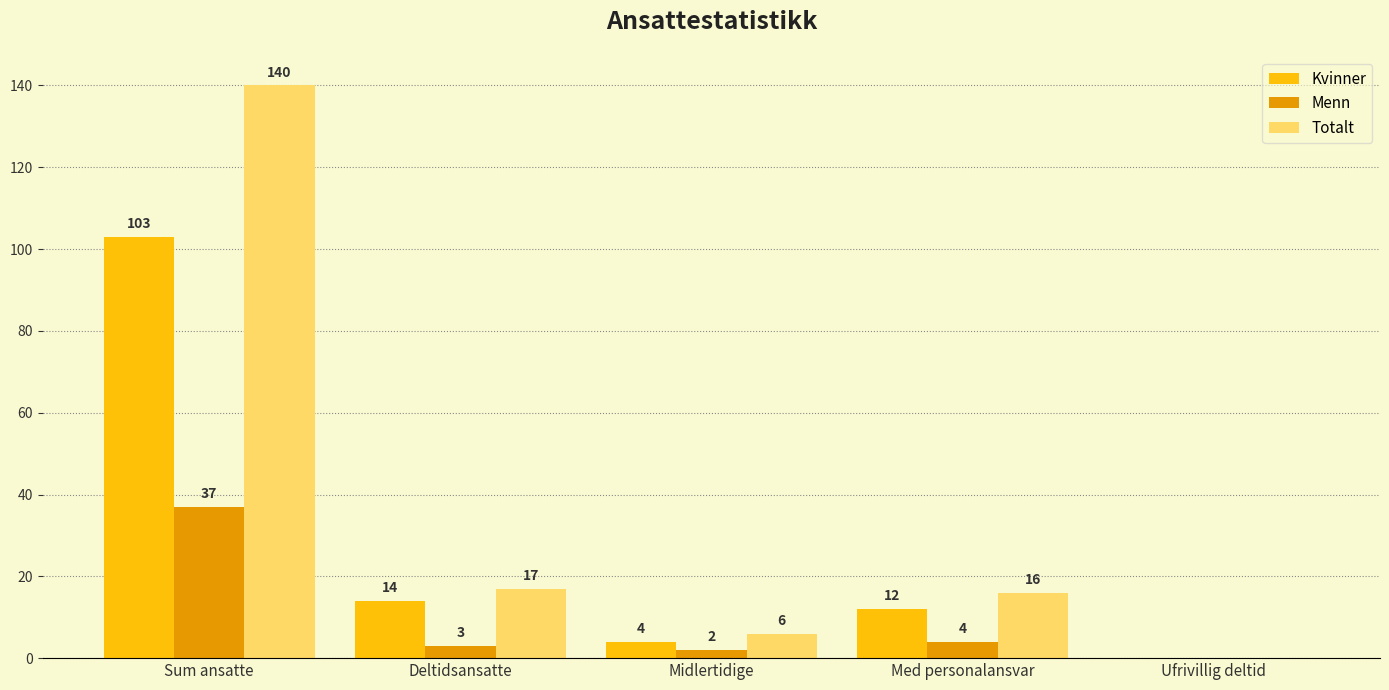

Does the chart contain stacked bars?

No